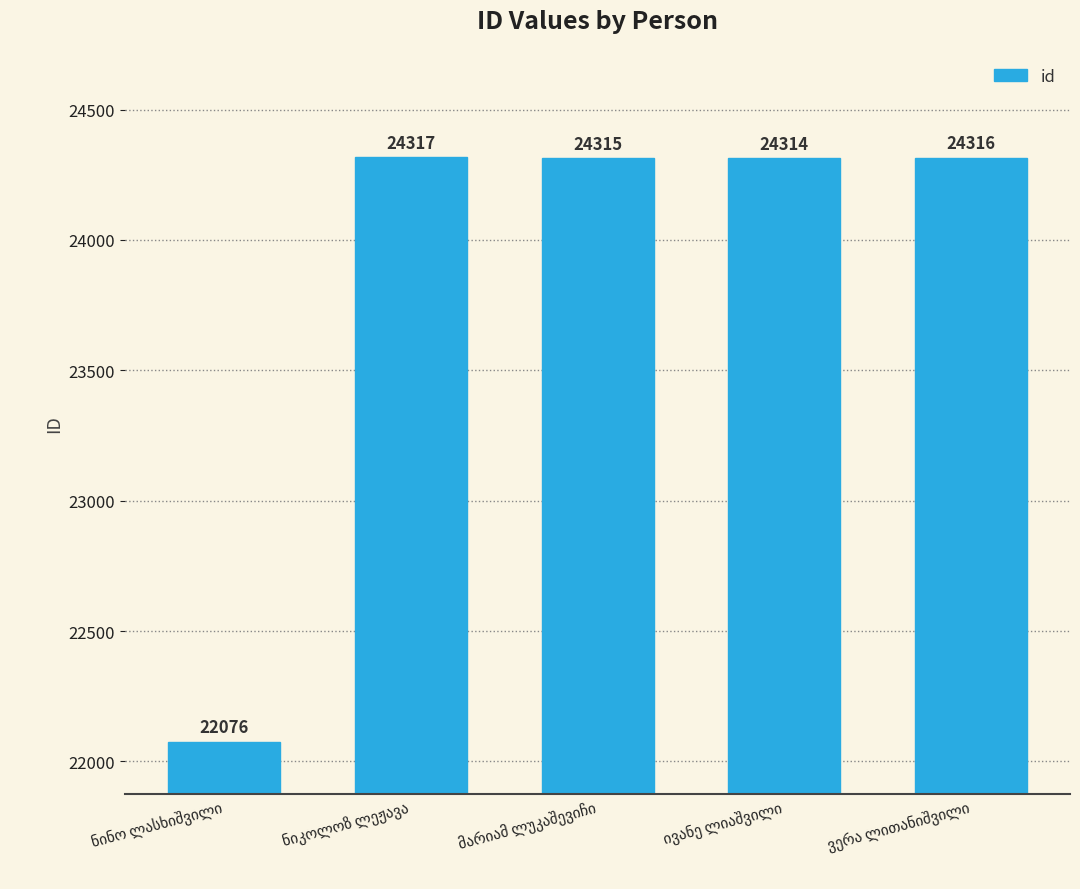

What is the minimum value shown in the chart?

22076